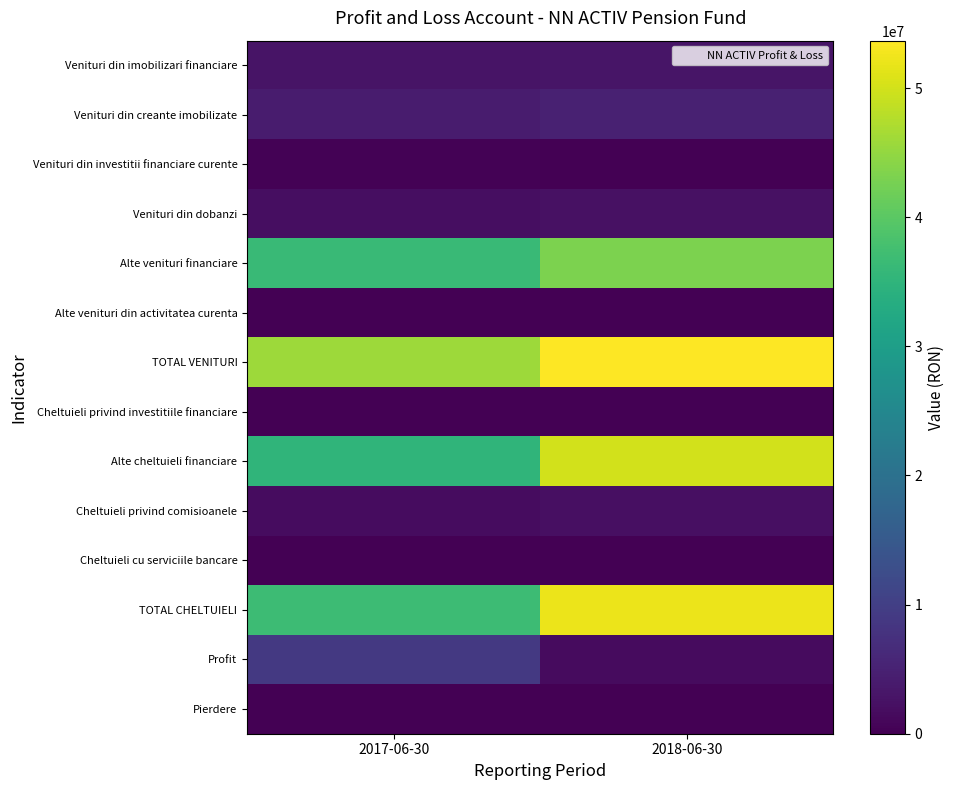

Reading left to right, what are all the values shown in this chart?

Venituri din imobilizari financiare: 2017-06-30=2858933	2018-06-30=3081466
Venituri din creante imobilizate: 2017-06-30=4090168	2018-06-30=4961242
Venituri din investitii financiare curente: 2017-06-30=237315	2018-06-30=151206
Venituri din dobanzi: 2017-06-30=2082488	2018-06-30=2409932
Alte venituri financiare: 2017-06-30=36446359	2018-06-30=43069854
Alte venituri din activitatea curenta: 2017-06-30=3174	2018-06-30=0
TOTAL VENITURI: 2017-06-30=45718437	2018-06-30=53673700
Cheltuieli privind investitiile financiare: 2017-06-30=5305	2018-06-30=30511
Alte cheltuieli financiare: 2017-06-30=35020713	2018-06-30=49976351
Cheltuieli privind comisioanele: 2017-06-30=1831990	2018-06-30=2140546
Cheltuieli cu serviciile bancare: 2017-06-30=1234	2018-06-30=1194
TOTAL CHELTUIELI: 2017-06-30=36859242	2018-06-30=52148602
Profit: 2017-06-30=8859195	2018-06-30=1525098
Pierdere: 2017-06-30=0	2018-06-30=0